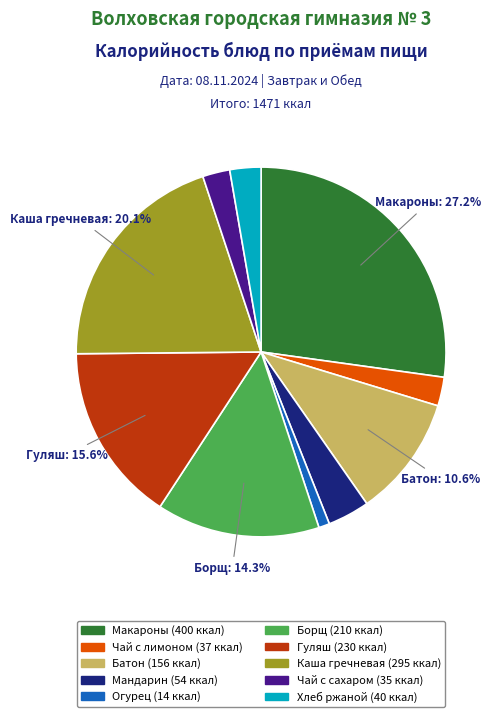

Is there any slice that represents more than half of the pie?

No